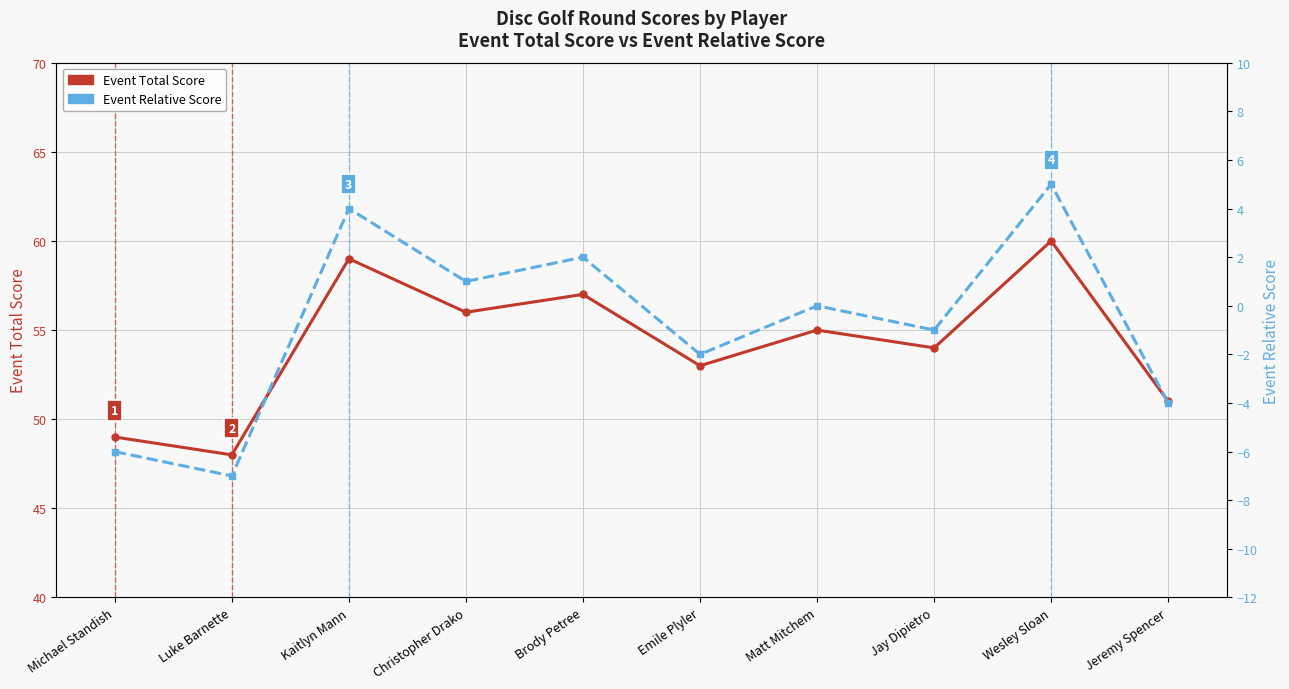

At which category does Event Relative Score reach its first local peak?

Kaitlyn Mann